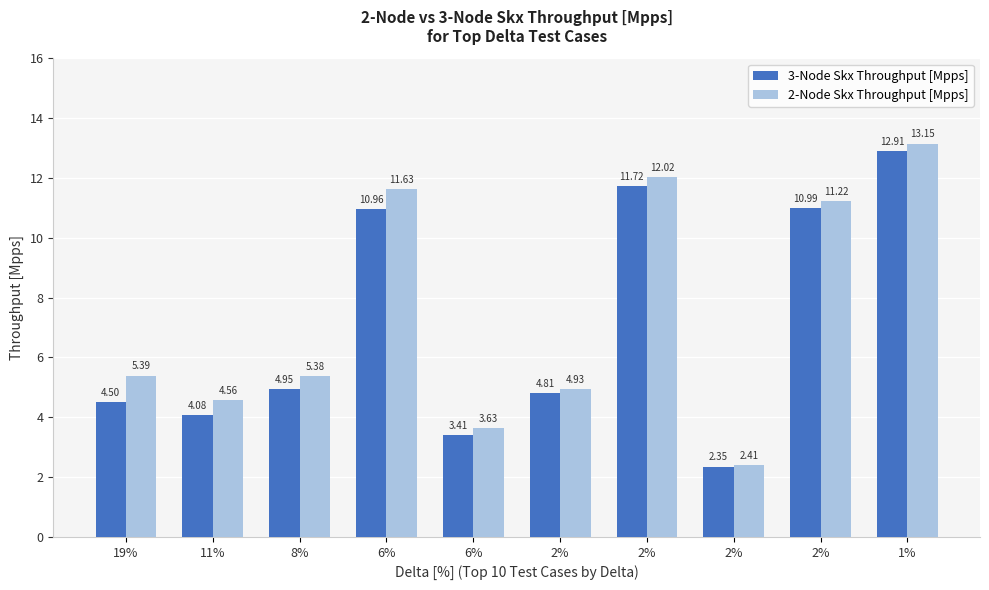

Is it true that 2-Node Skx Throughput [Mpps] equals 11.2 at 2%?

True